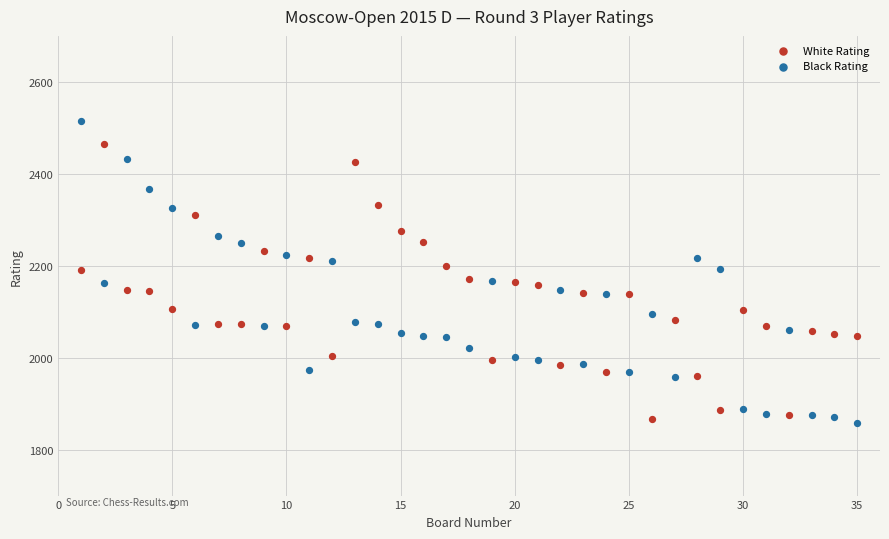

Across all data points, what is the range of Y values (max minus min)?

656